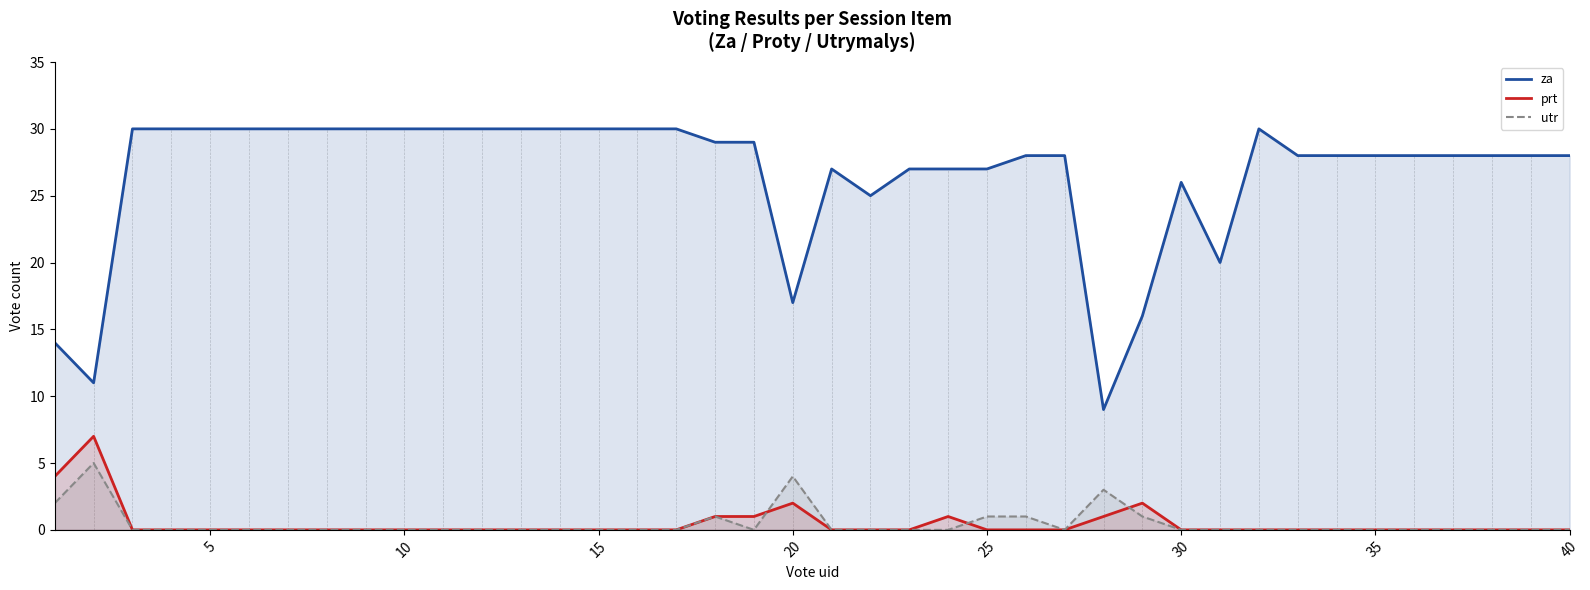

True or false: za and utr cross at least once.

False